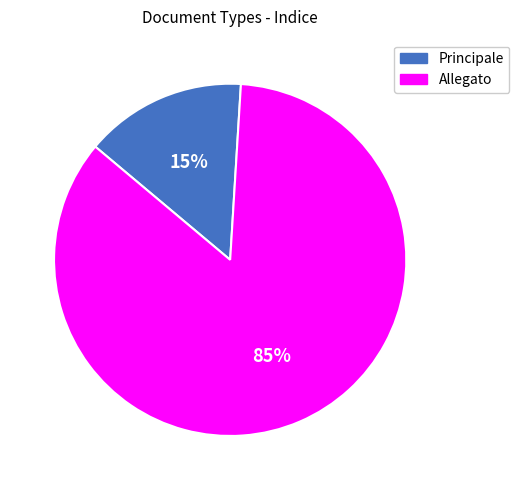

What is the smallest slice in the pie chart?

Principale